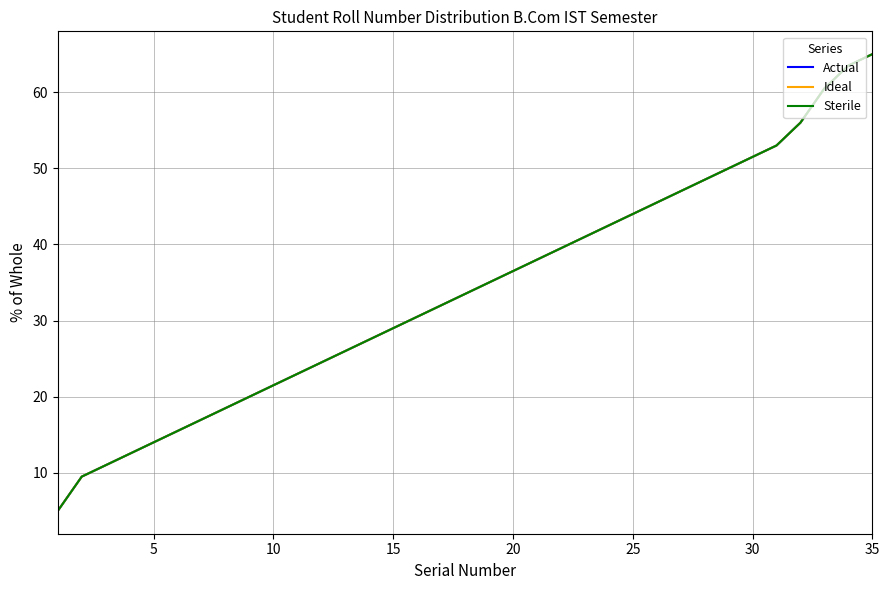

How many lines are shown in the chart?

3